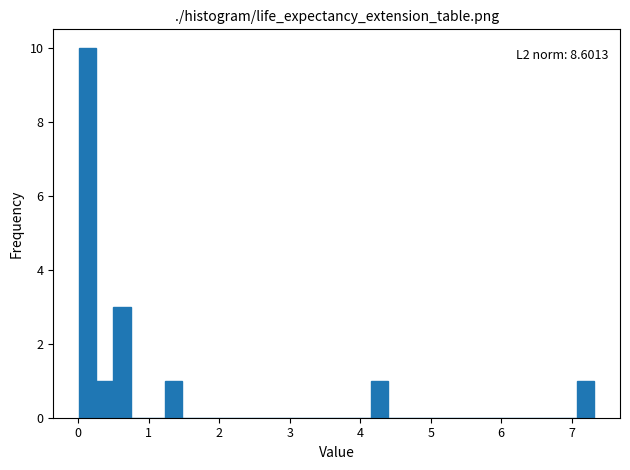

Read against the x-axis, roughly where is the centre of the tallest bar?

0.1